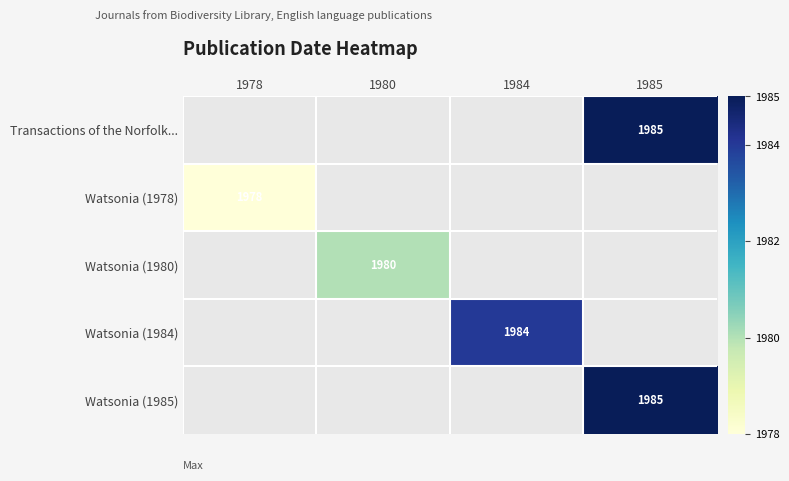

Is it true that Watsonia (1984) equals 3147 at 1984?

False